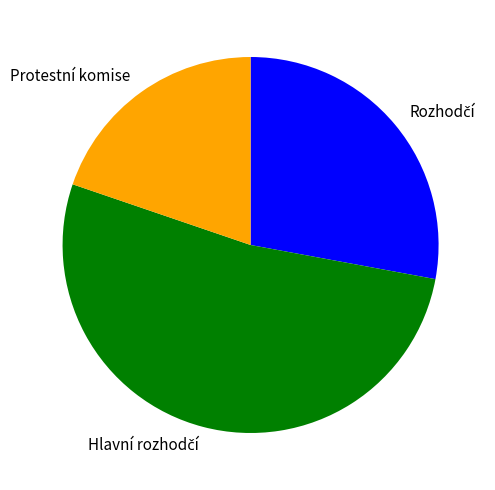

True or false: Protestní komise accounts for 20% of the total.

True